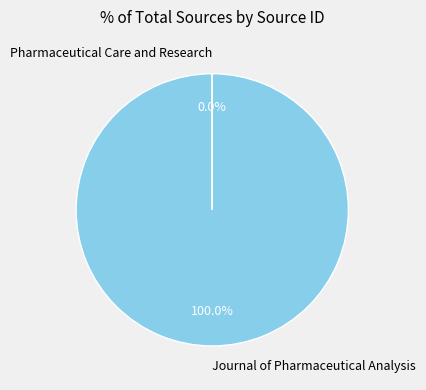

Which category accounts for the majority?

Journal of Pharmaceutical Analysis